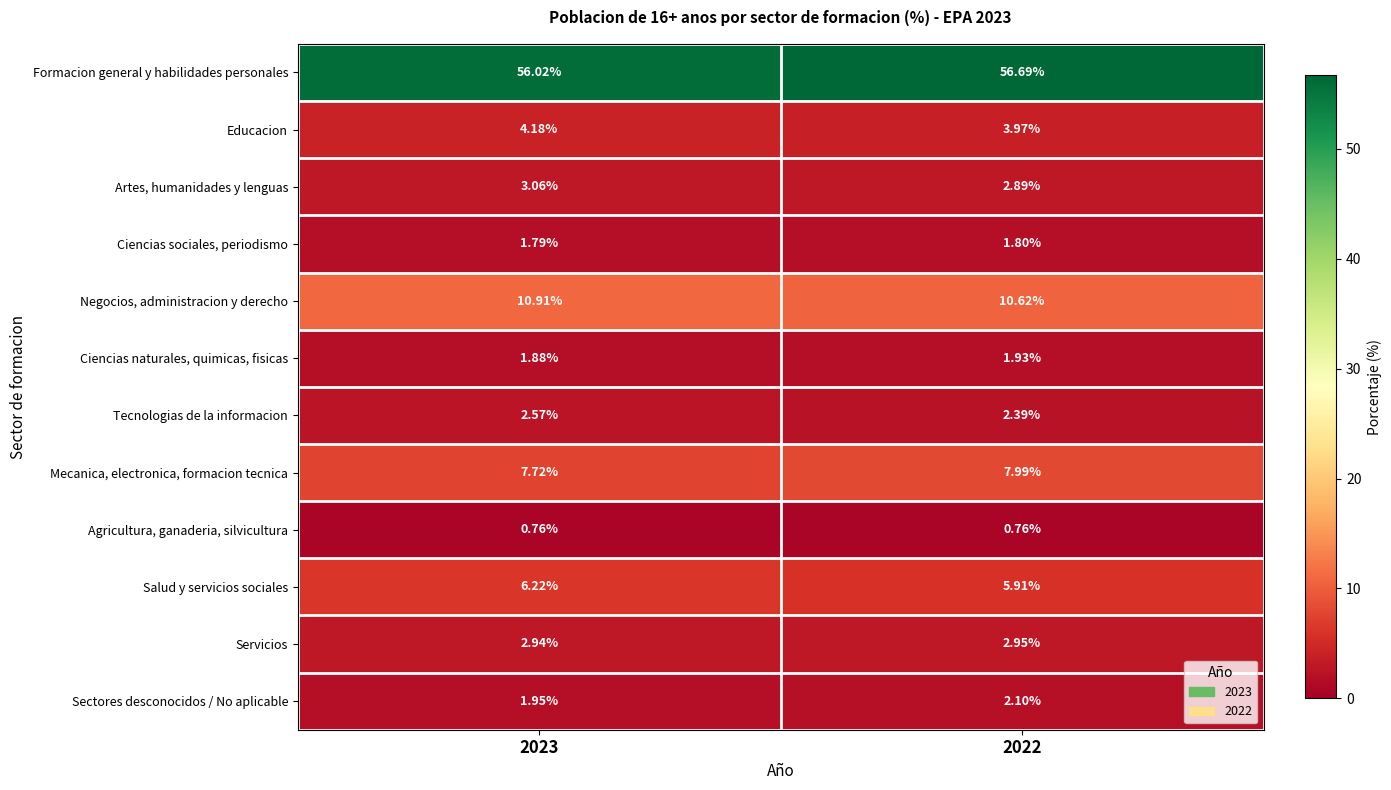

Which series has the largest total across all categories?

Formacion general y habilidades personales